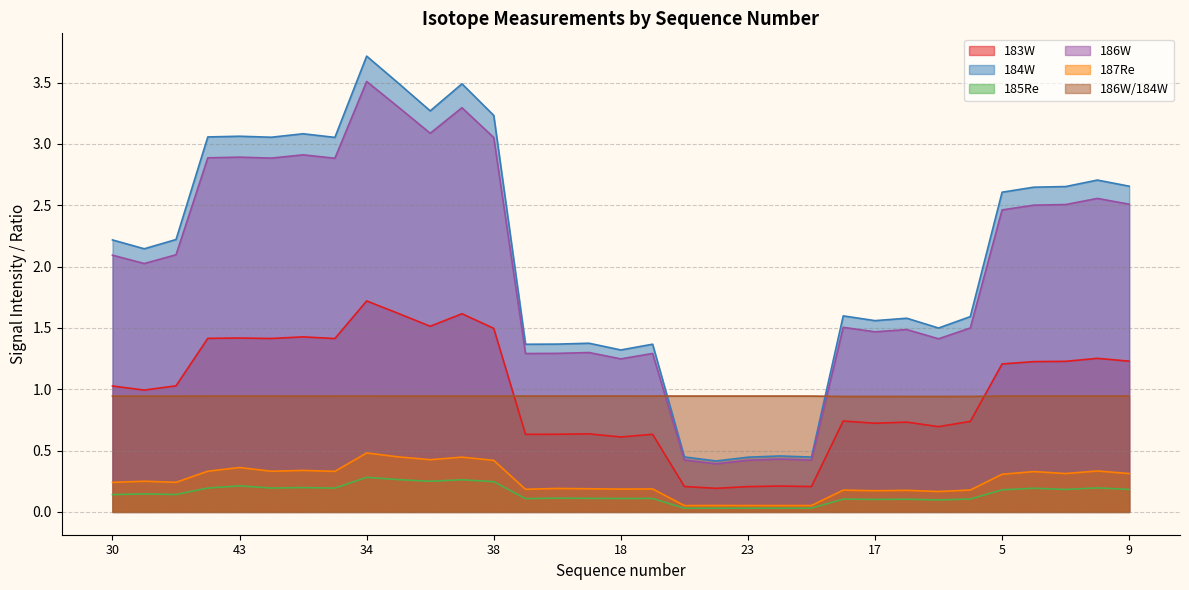

At which label does 183W reach its minimum?

22